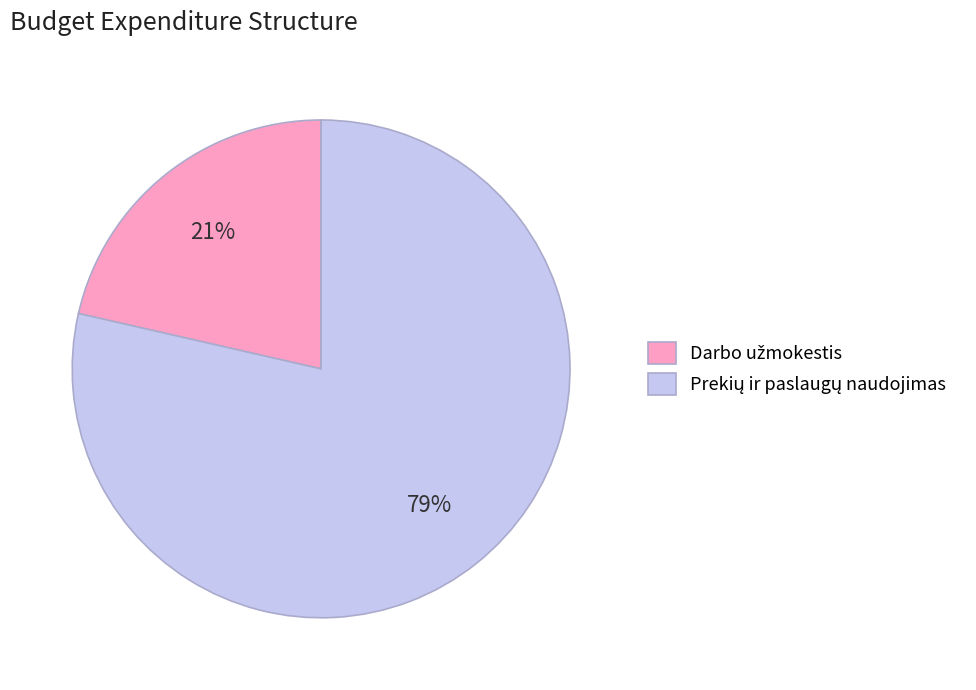

Does any single category account for the majority?

Yes